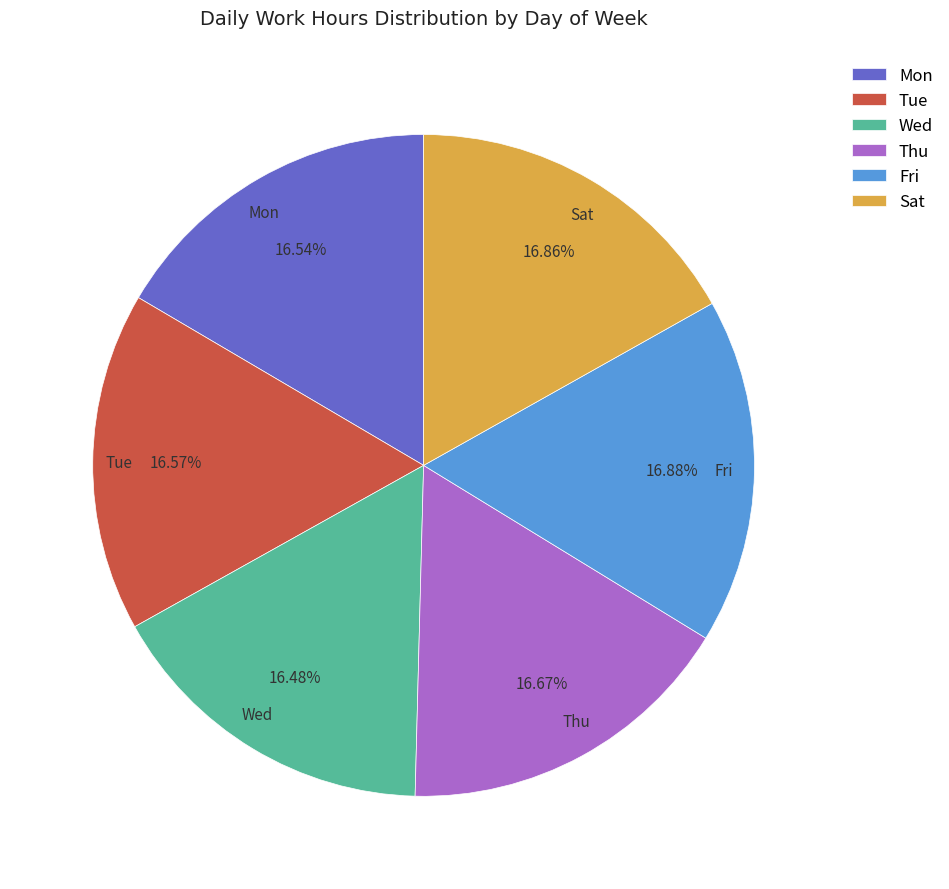

How many segments does this pie chart have?

6